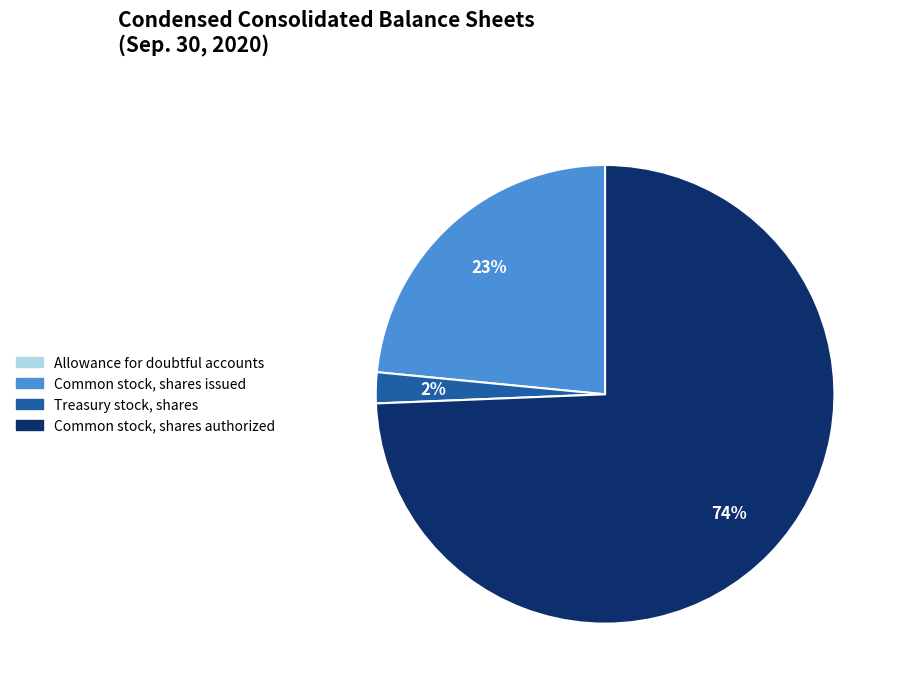

To the nearest percent, what percentage of the pie is Common stock, shares issued?

23%